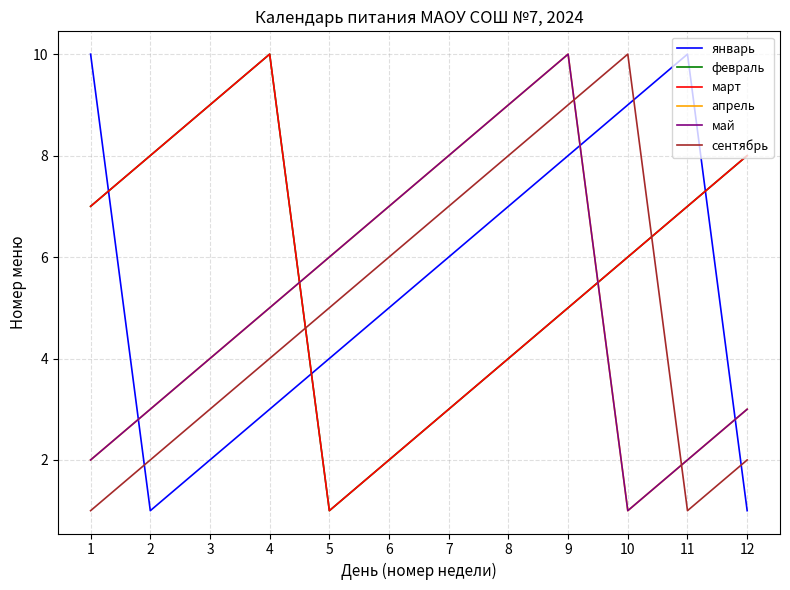

The value of апрель at 10 is 1. True or false?

True